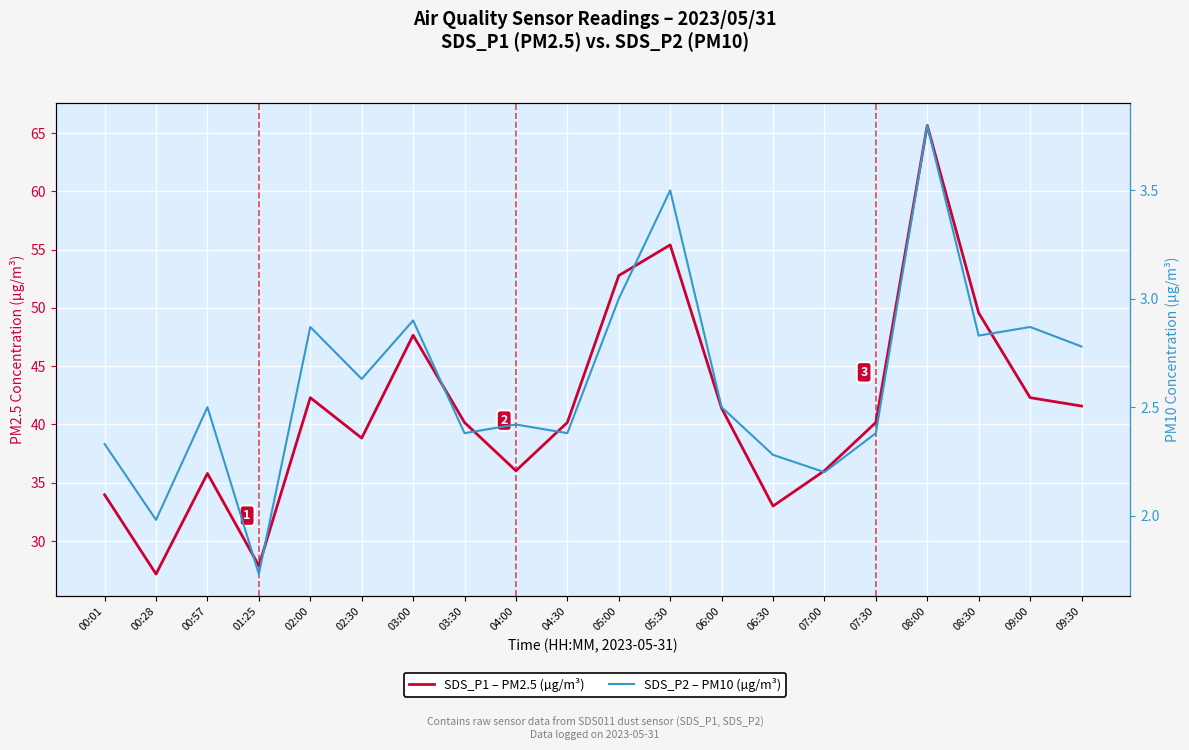

Which has a higher value, 09:30 or 09:00?

09:00